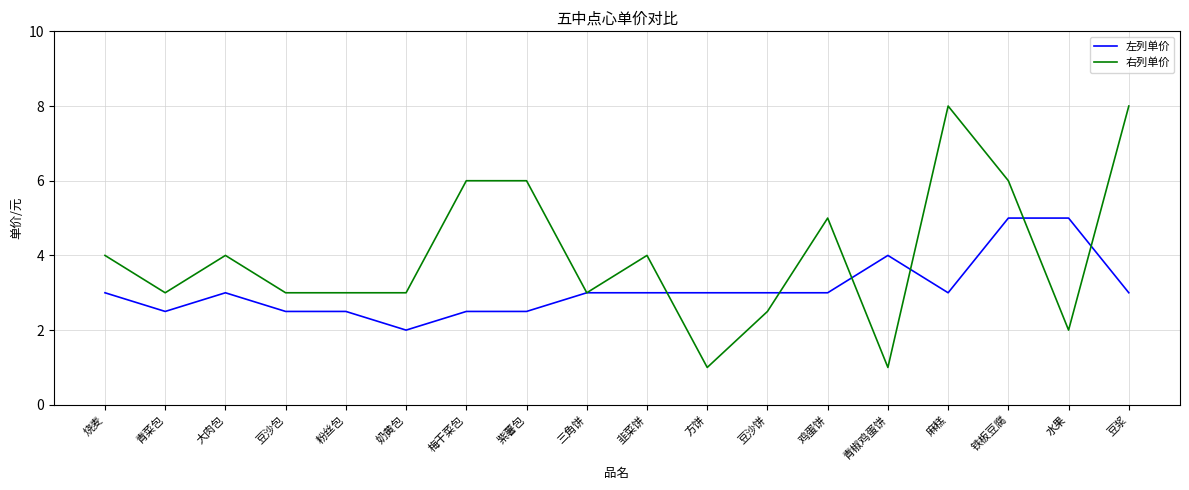

Which series has the largest range (max minus min)?

右列单价